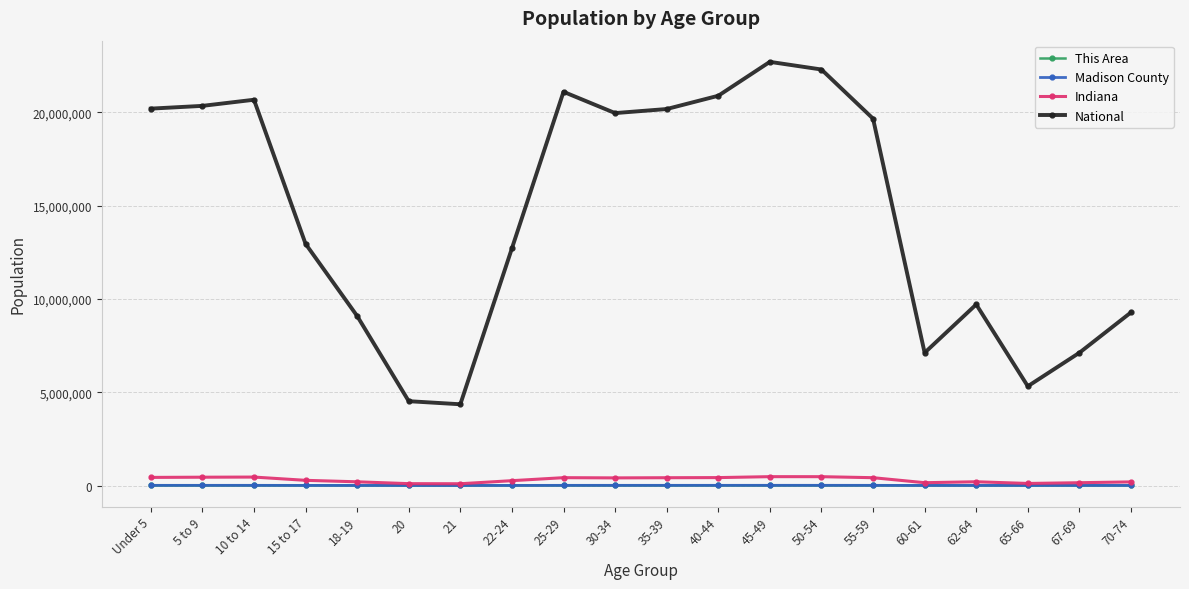

How many categories are shown in the chart?

20